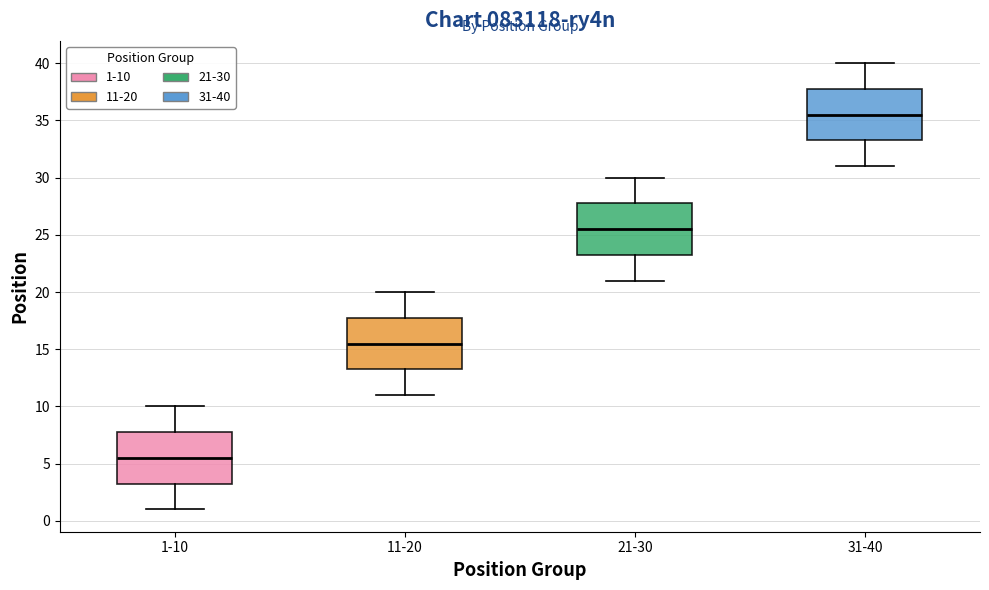

Reading left to right, read every box against the y-axis: the position of its median line, the range the box covers, and the ends of its whiskers. The values are not printed on the chart, so give them approximately, as read against the axis.

1-10: median 5.5, box 3.5 to 8.0, whiskers 1.0 to 10.0
11-20: median 15.5, box 13.5 to 18.0, whiskers 11.0 to 20.0
21-30: median 25.5, box 23.5 to 28.0, whiskers 21.0 to 30.0
31-40: median 35.5, box 33.5 to 38.0, whiskers 31.0 to 40.0